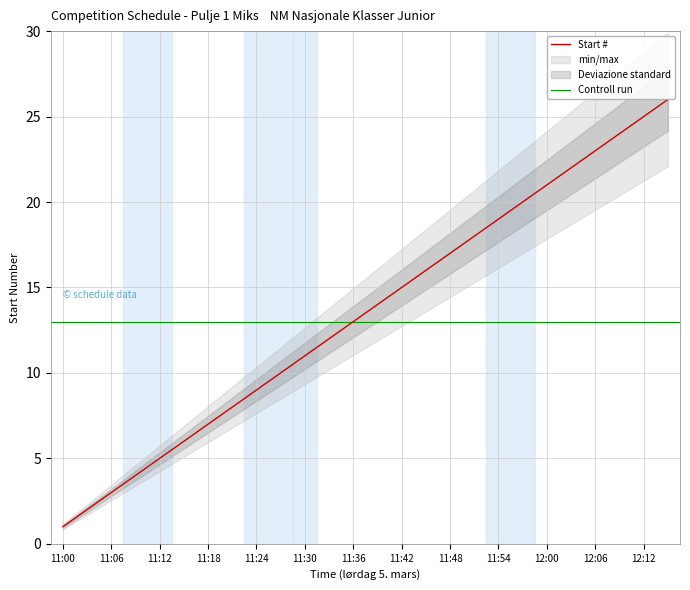

What is the label of the 4th point from the left?

11:09